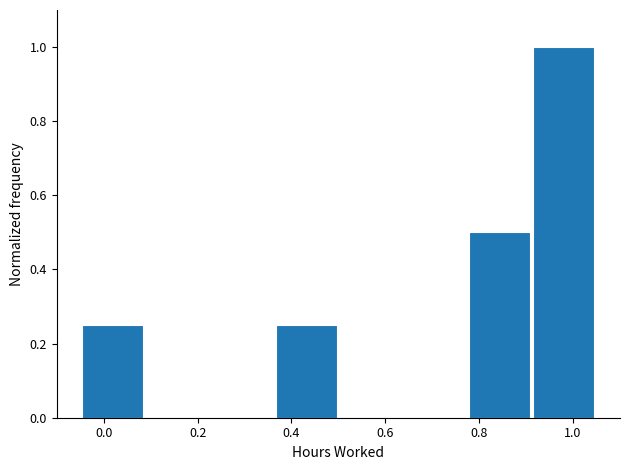

Reading left to right, list every bar in this chart as the range it spans on the x-axis followed by its height. Neither the bar edges nor the heights are printed on the chart, so give them approximately, as read against the axes.

-0.04 to 0.08: 0.26
0.08 to 0.22: 0
0.22 to 0.36: 0
0.36 to 0.50: 0.26
0.50 to 0.64: 0
0.64 to 0.78: 0
0.78 to 0.92: 0.50
0.92 to 1.06: 1.00